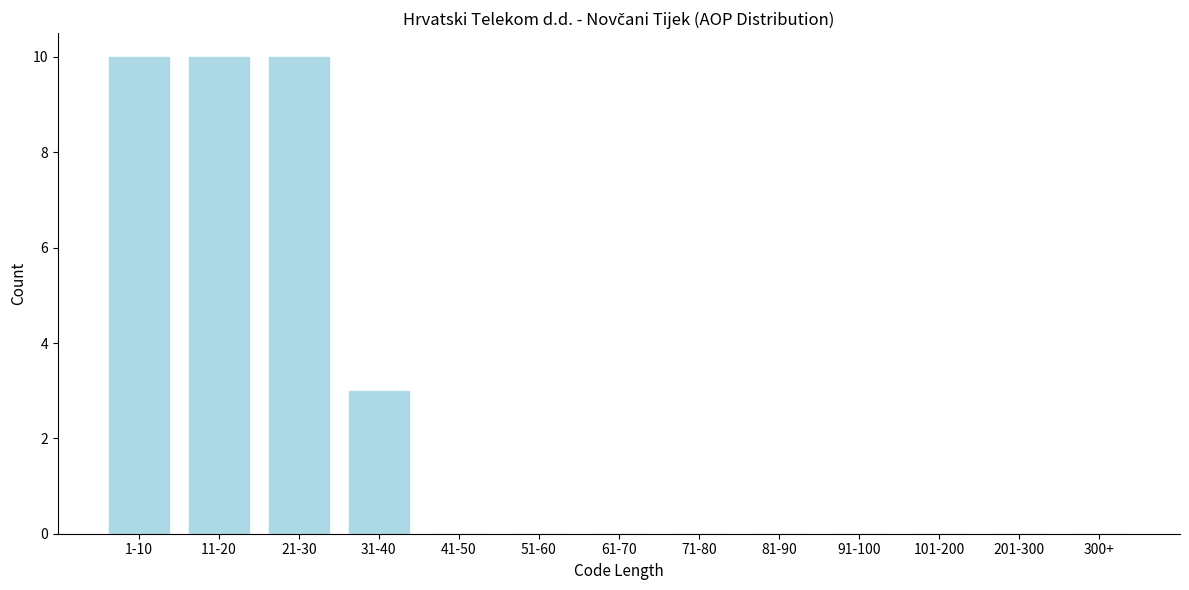

Reading right to left, list all the values displayed in this chart.

300+=0	201-300=0	101-200=0	91-100=0	81-90=0	71-80=0	61-70=0	51-60=0	41-50=0	31-40=3	21-30=10	11-20=10	1-10=10